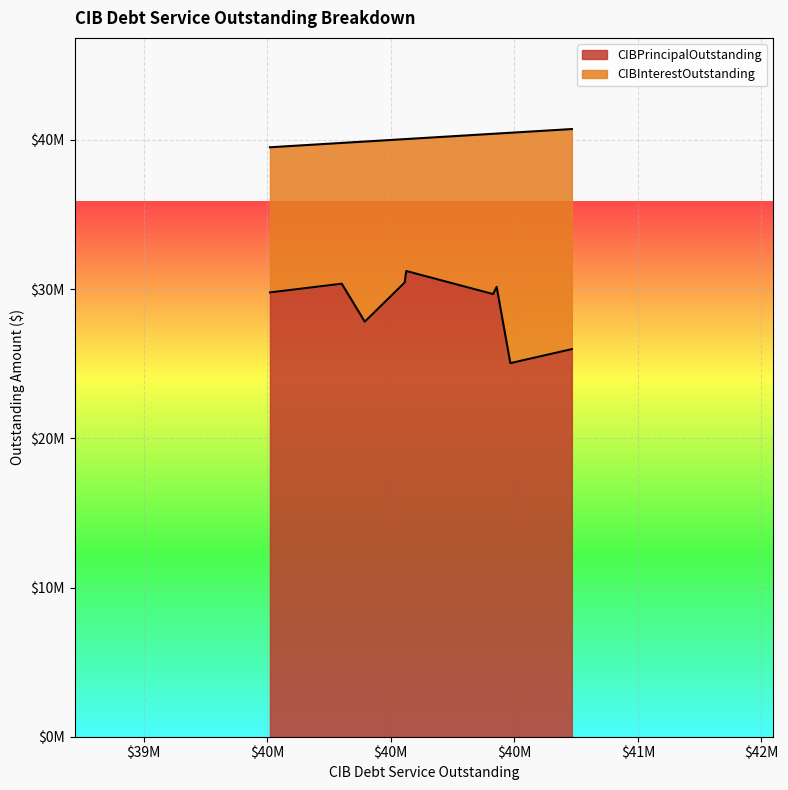

List the series in order of their overall mean, highest first.

CIBPrincipalOutstanding, CIBInterestOutstanding